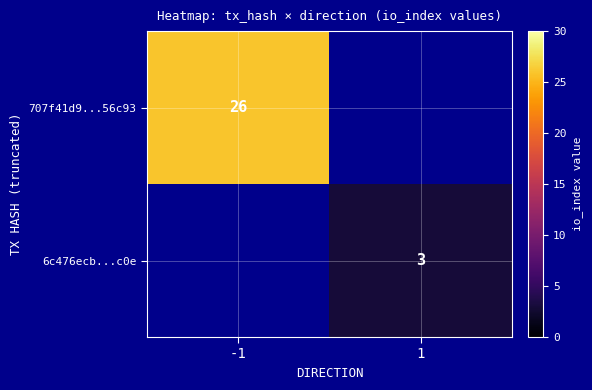

The value of 6c476ecb...c0e at 1 is 5. True or false?

False